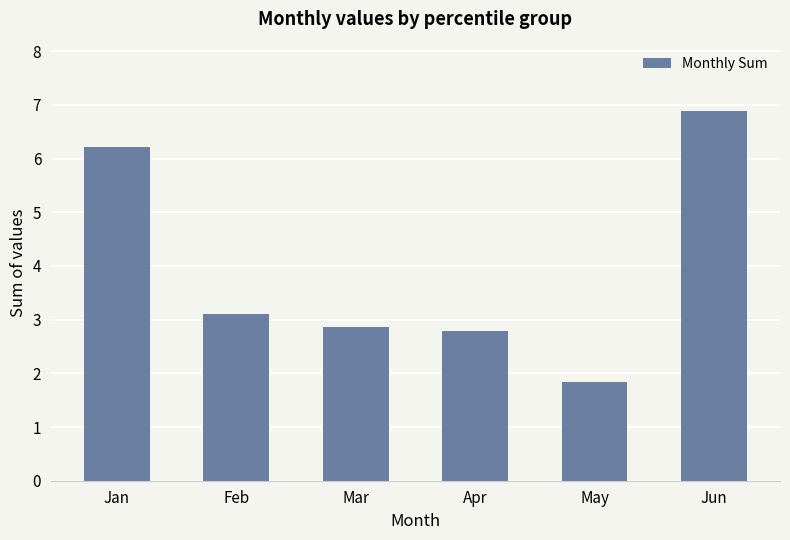

Approximately how many times larger is the value at Feb compared to Apr?

1.1